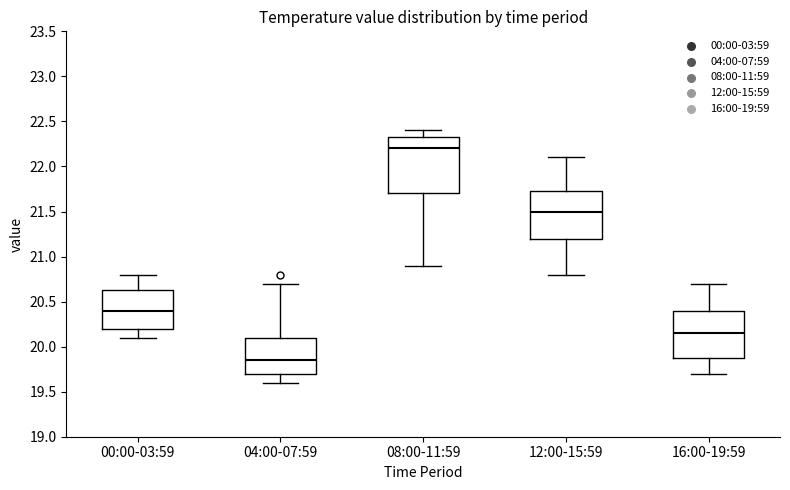

Which box is the tallest, from its lower edge to its upper edge?

08:00-11:59